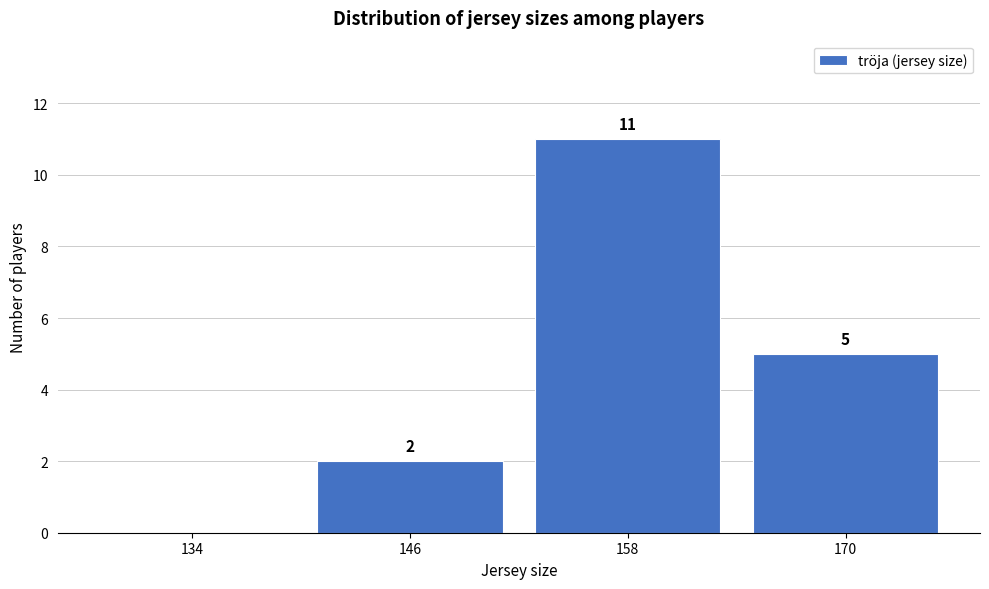

Which range on the x-axis has the tallest bar?

152 to 164